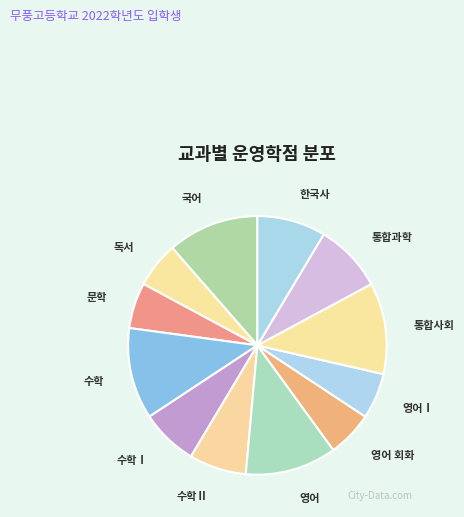

Is the sum of 영어 and 통합사회 greater than half?

No